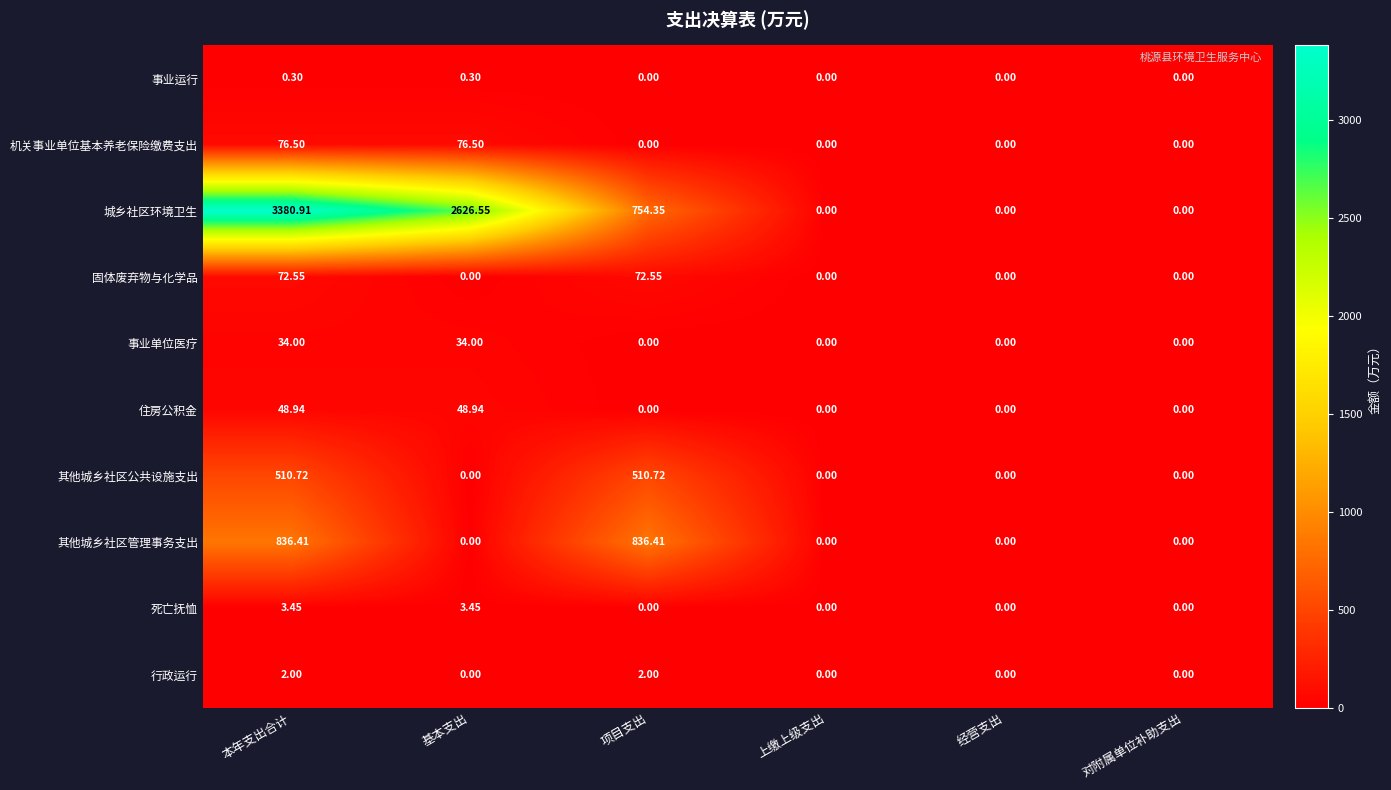

At which category does the chart reach its peak across all series?

本年支出合计